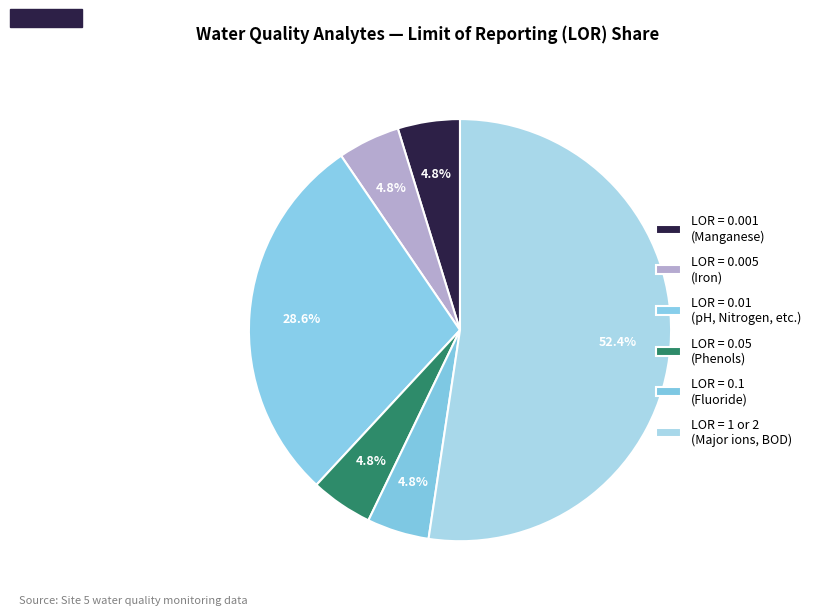

How many segments does this pie chart have?

6